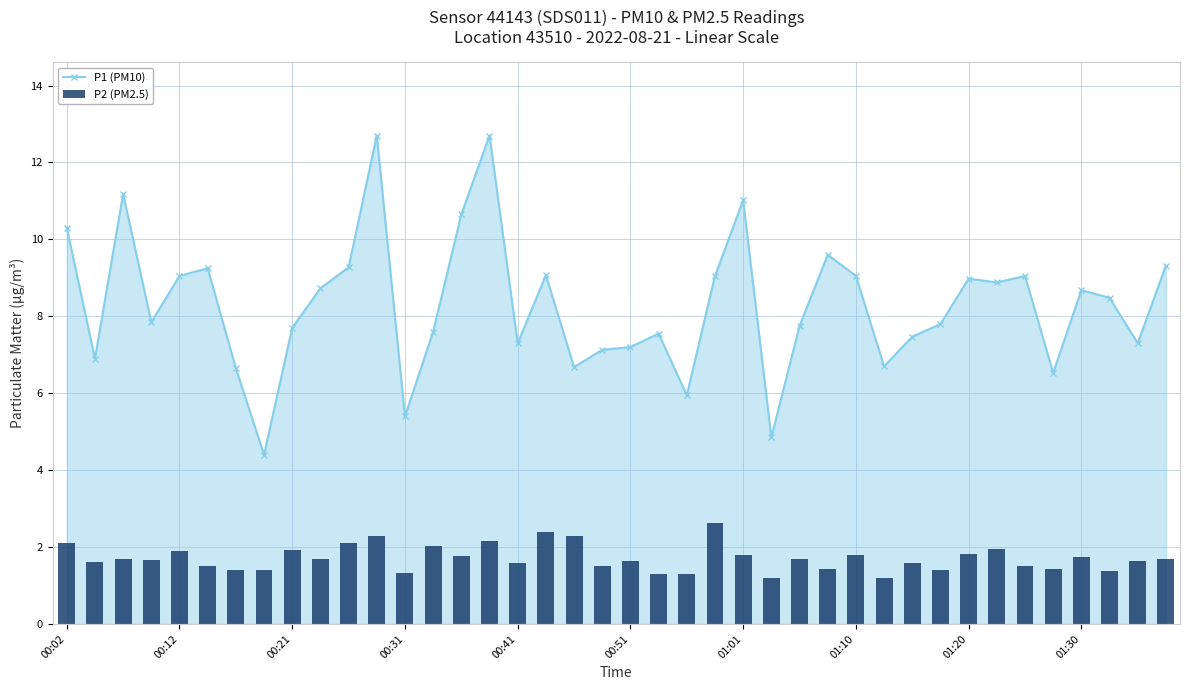

What is the label of the 40th bar from the right?

00:02